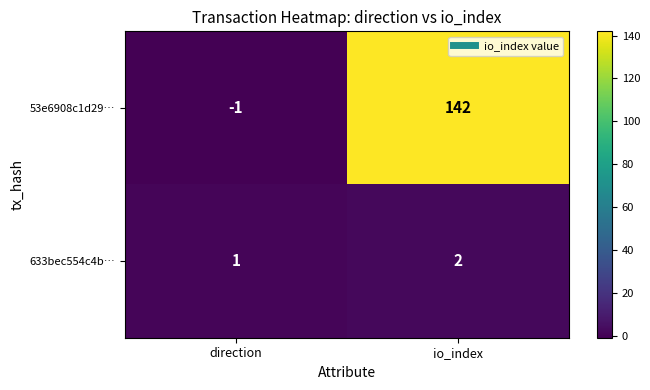

What is the sum of all 53e6908c1d29… values?

141